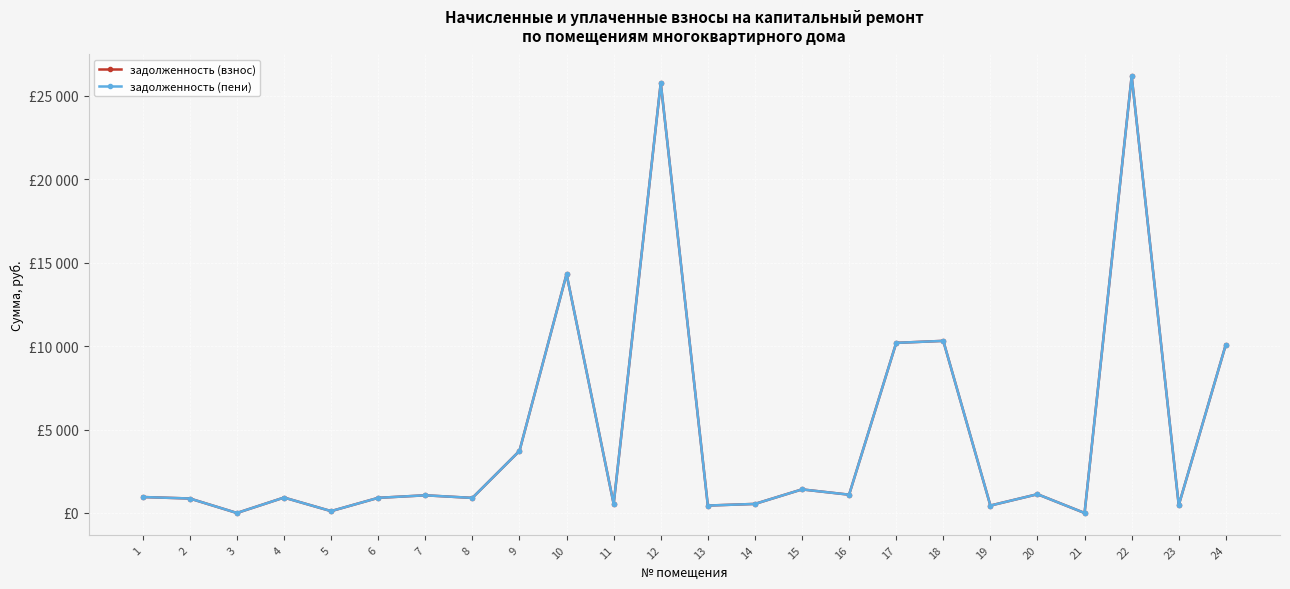

True or false: задолженность (взнос) and задолженность (пени) intersect in this chart.

False